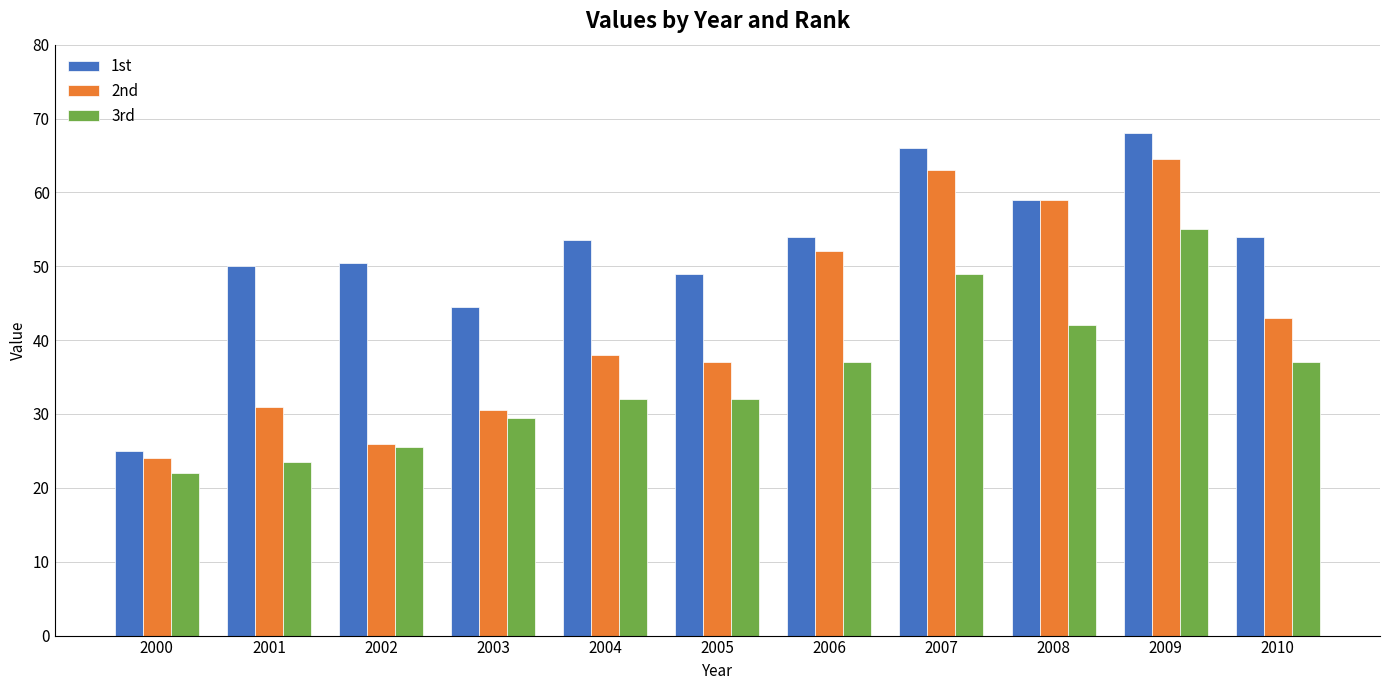

How many data points does each series have?

11